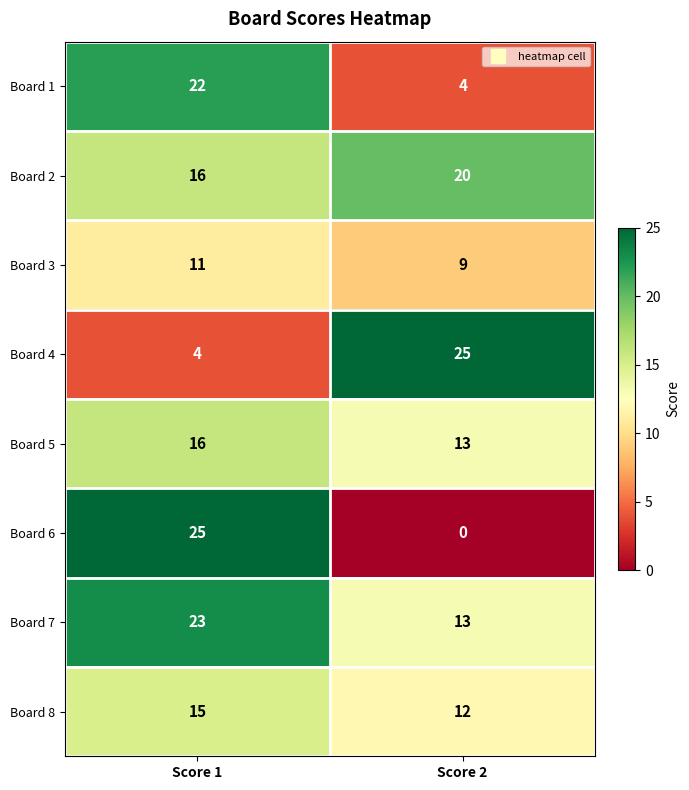

What is the sum of all Board 7 values?

36